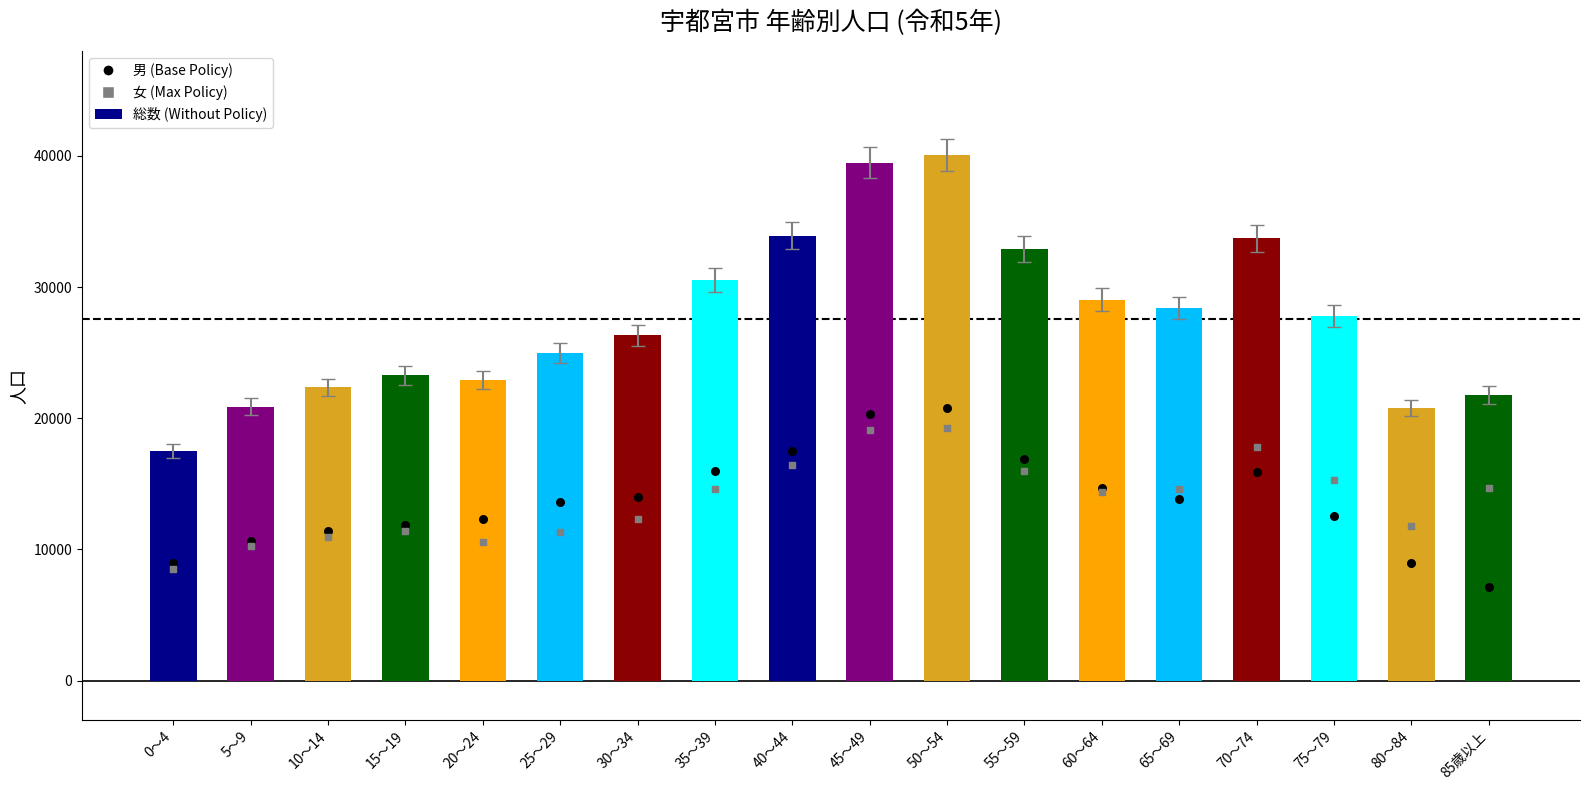

What is the total value across all series at 65～69?

28430